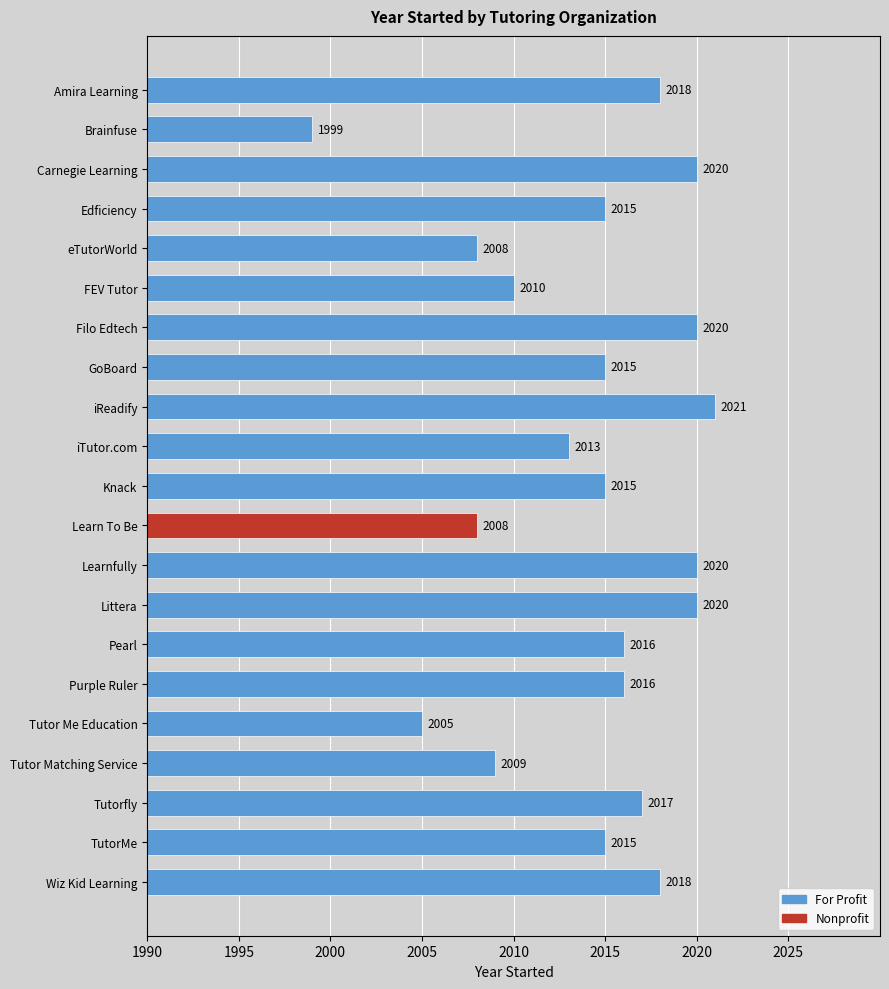

Which category has the highest value across all series?

iReadify